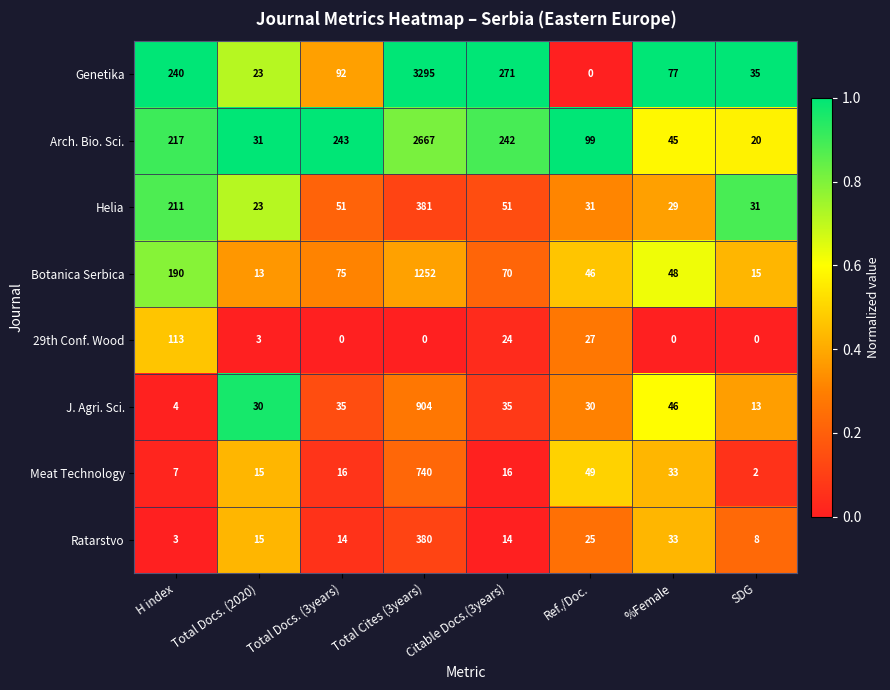

At Total Cites (3years), list the series in order from largest to smallest.

Genetika, Arch. Bio. Sci., Botanica Serbica, J. Agri. Sci., Meat Technology, Helia, Ratarstvo, 29th Conf. Wood